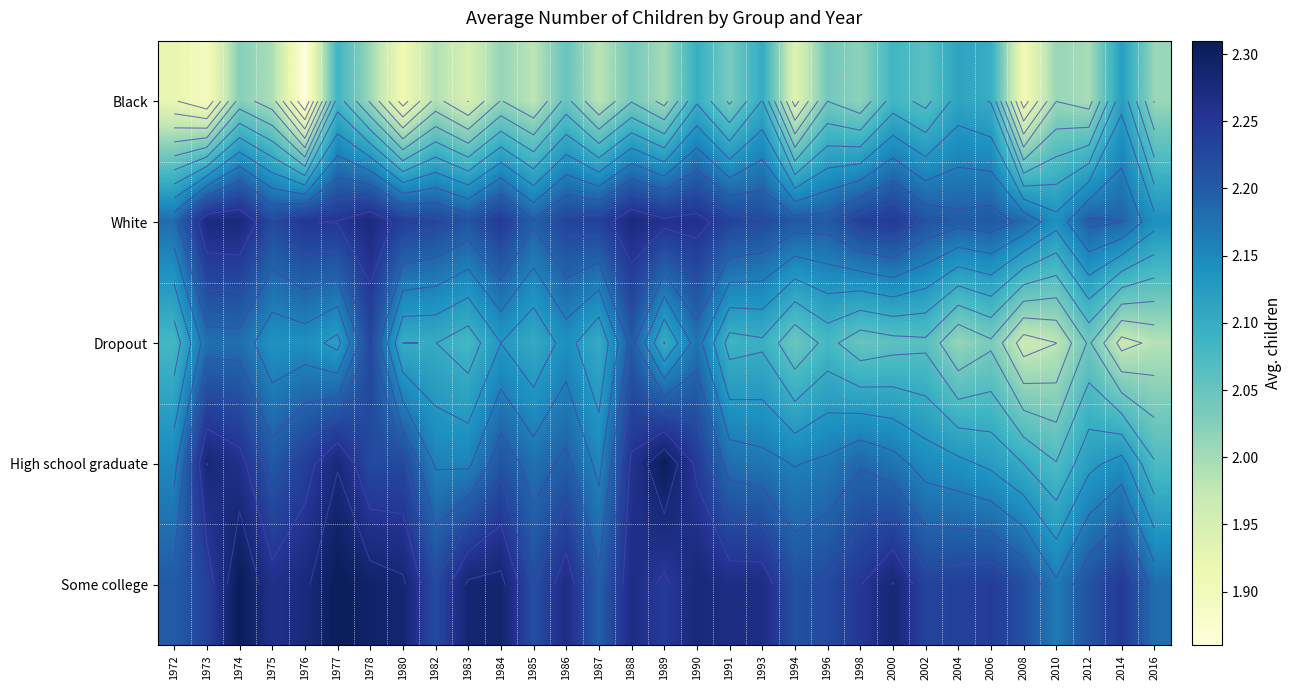

Read the Black value at 2014.

2.1